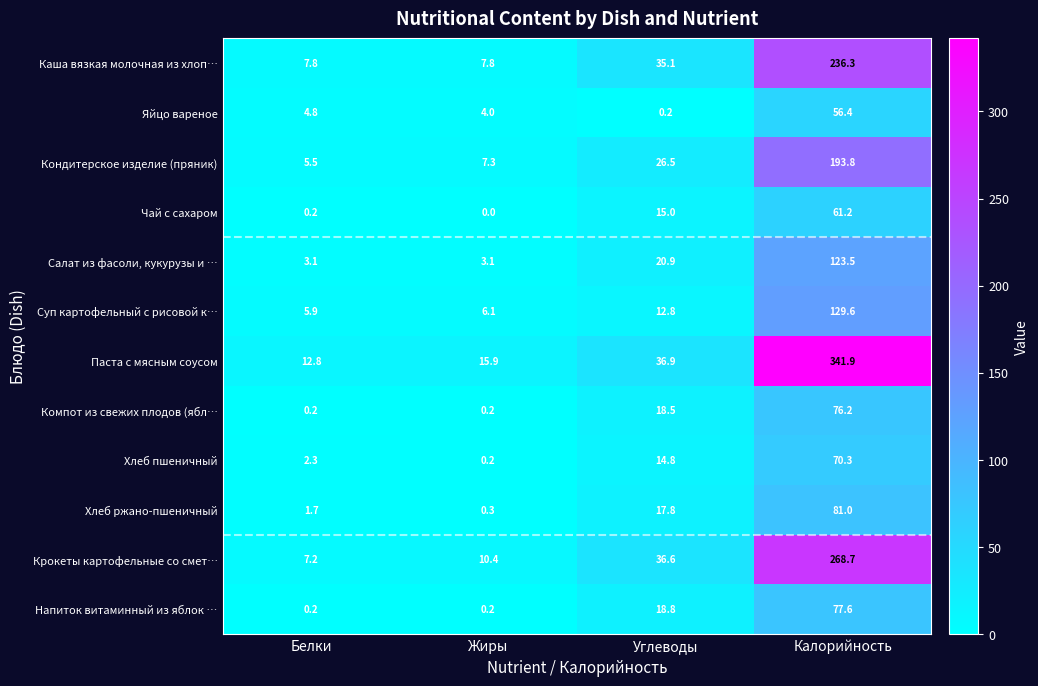

List the labels in order of Суп картофельный с рисовой к… value, smallest first.

Белки, Жиры, Углеводы, Калорийность